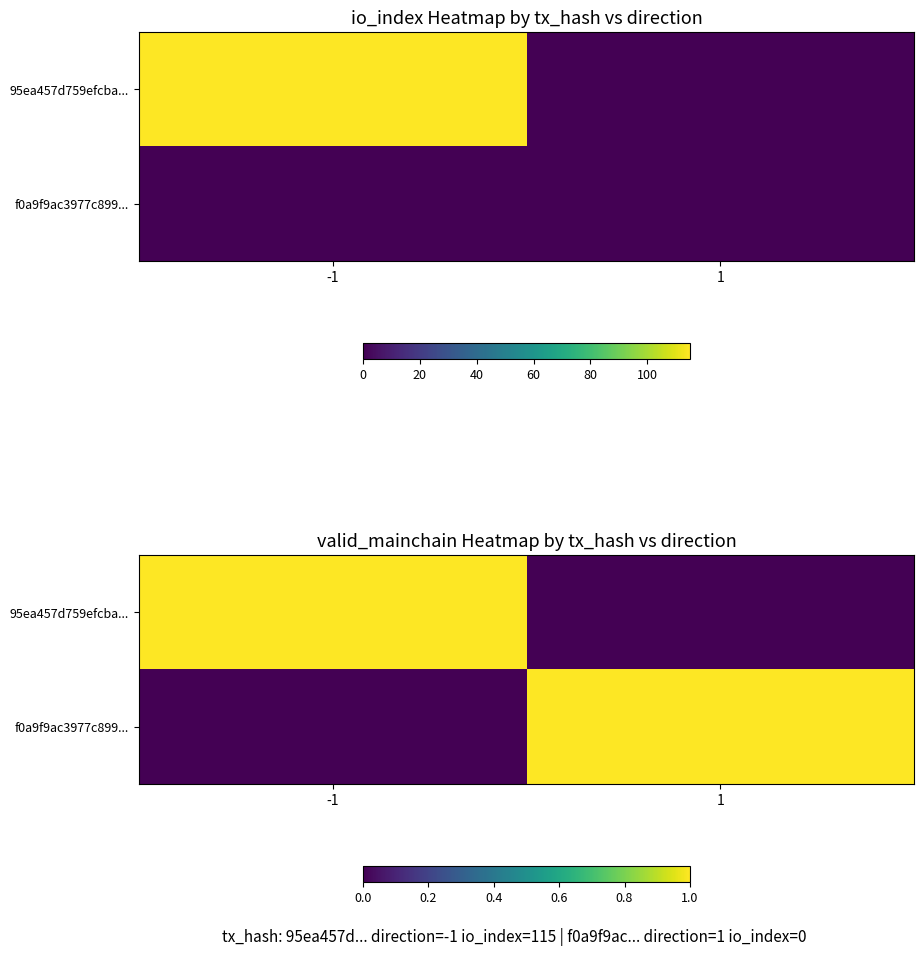

What is the total value across all series at -1?

1